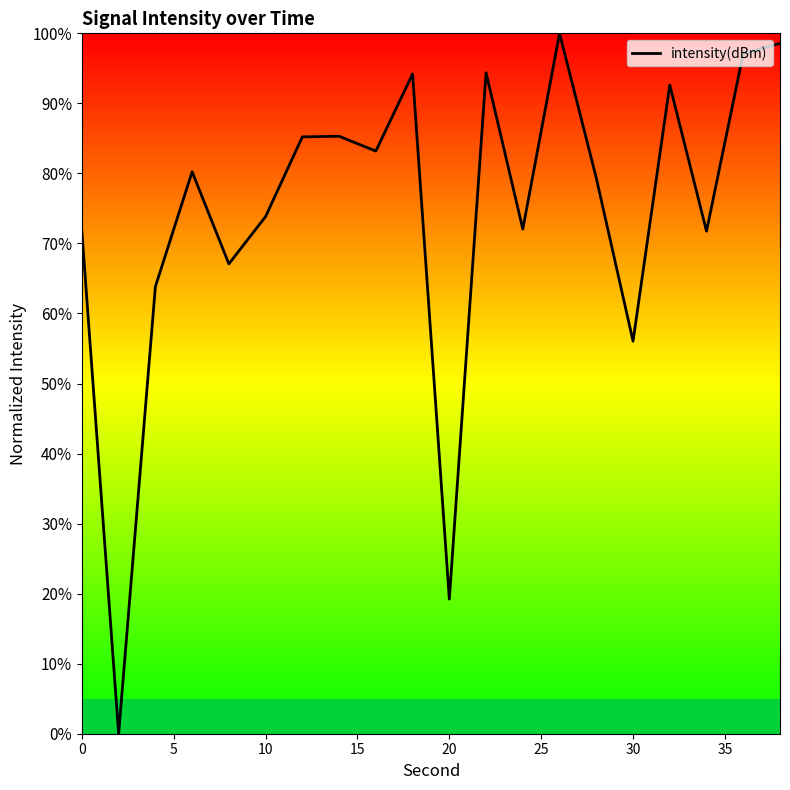

What is the difference between the maximum and minimum values?

100.0